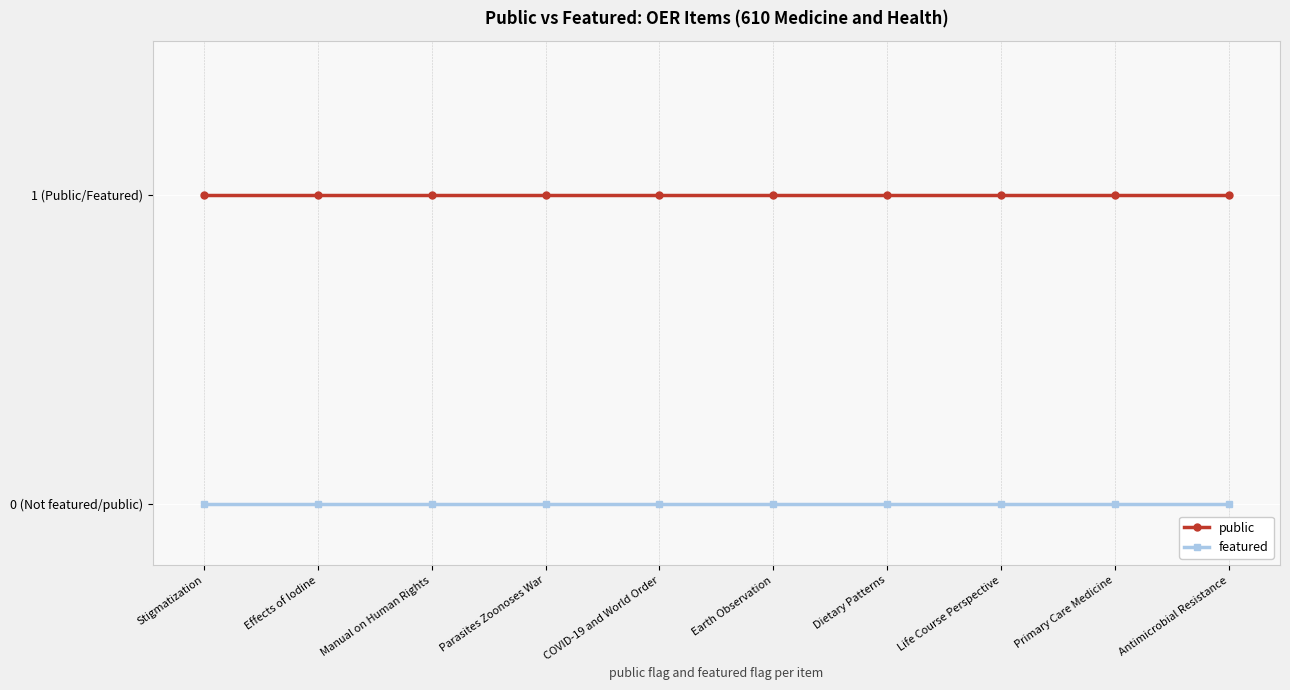

Which category has the highest value across all series?

Stigmatization